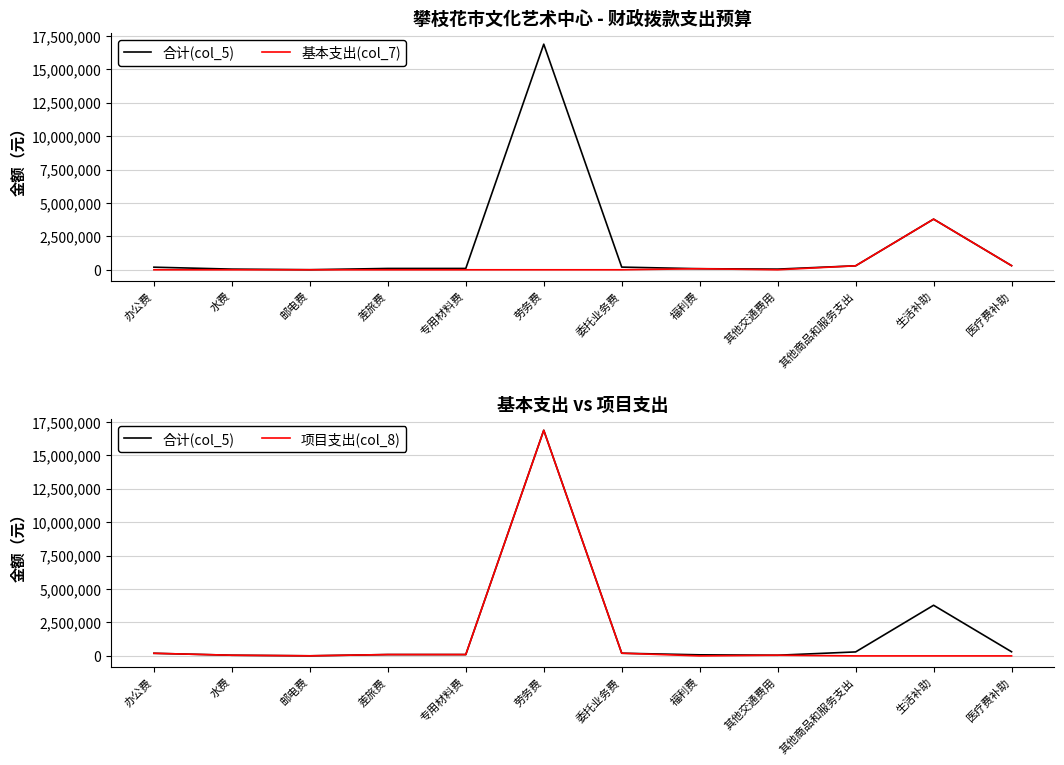

True or false: 项目支出(col_8) and 合计(col_5) cross at least once.

False